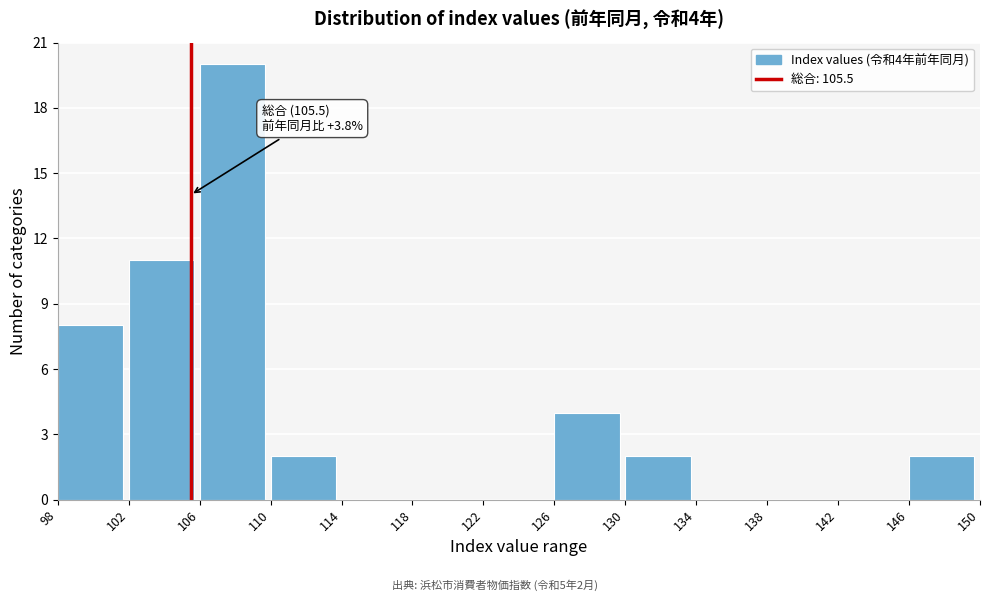

Which range on the x-axis has the tallest bar?

106 to 110